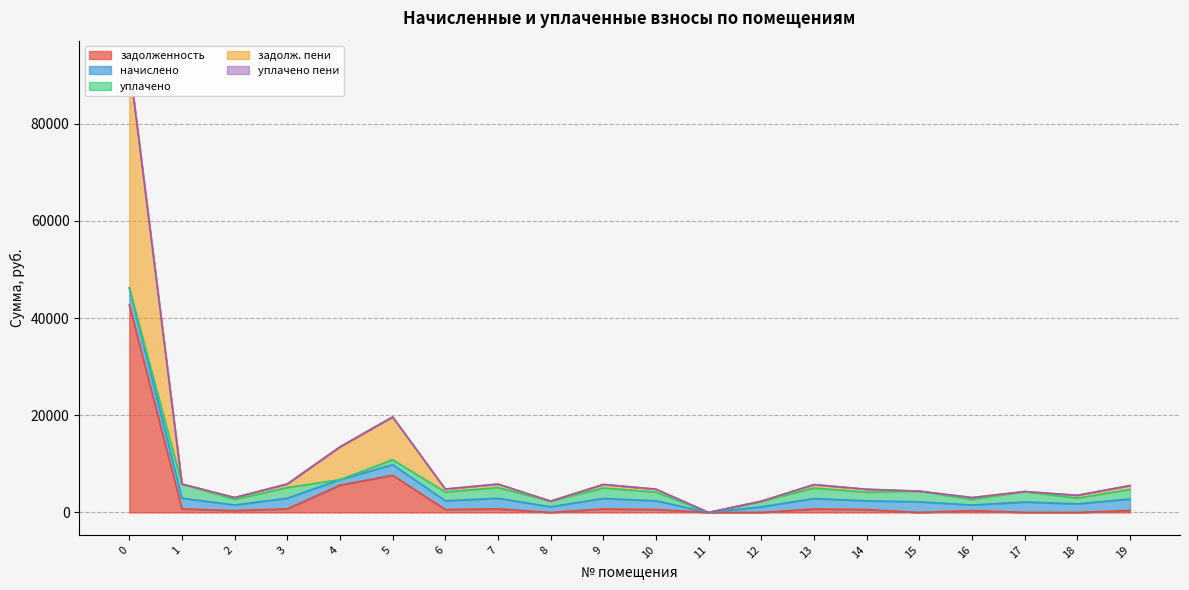

What is the spread (max minus min) of values at 10?

1795.6